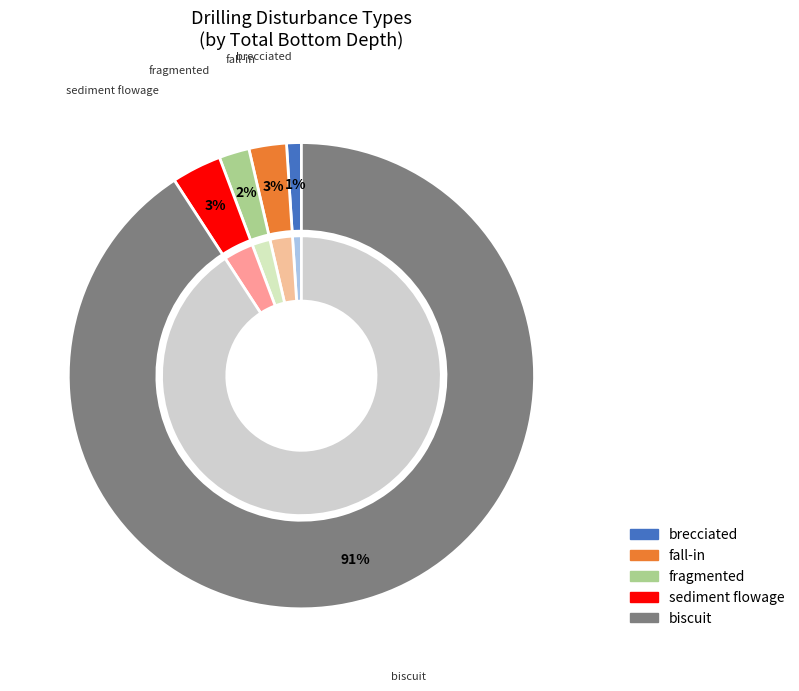

True or false: biscuit accounts for 99% of the total.

False